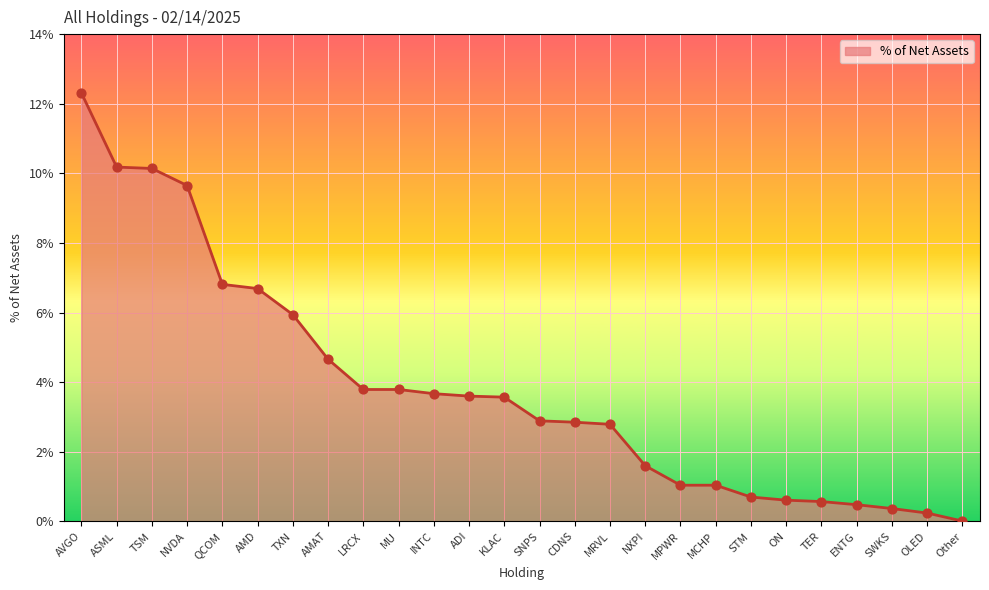

What is the change in value from LRCX to Other?

-3.8